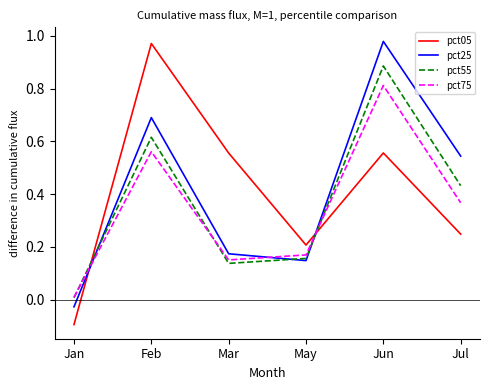

What position from the right is May?

3